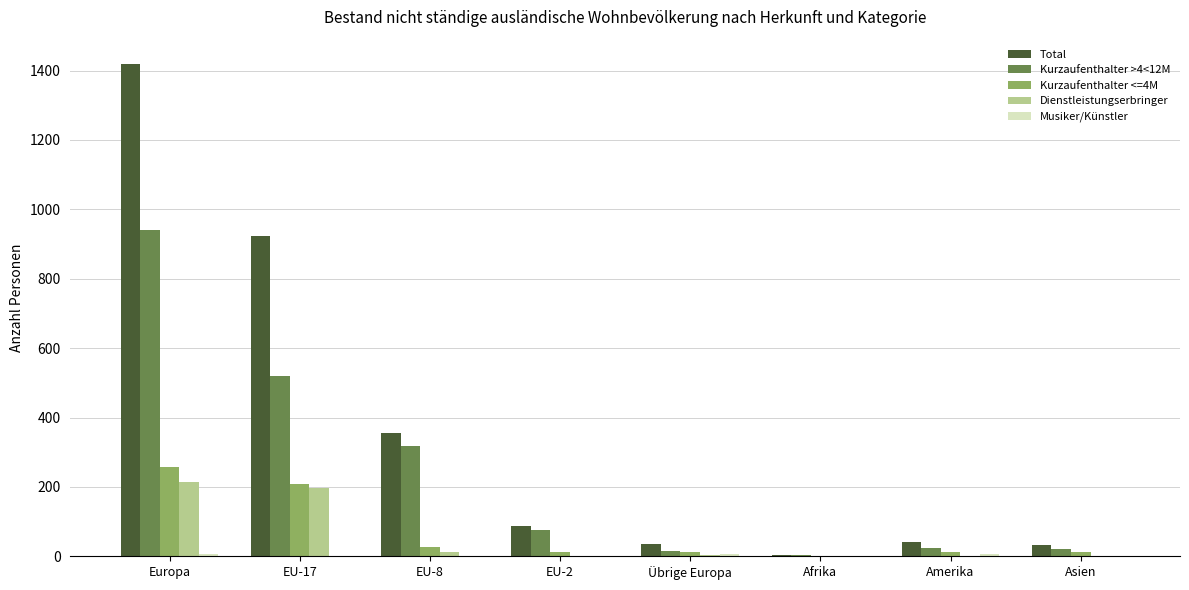

What is the total value across all series at Asien?

66